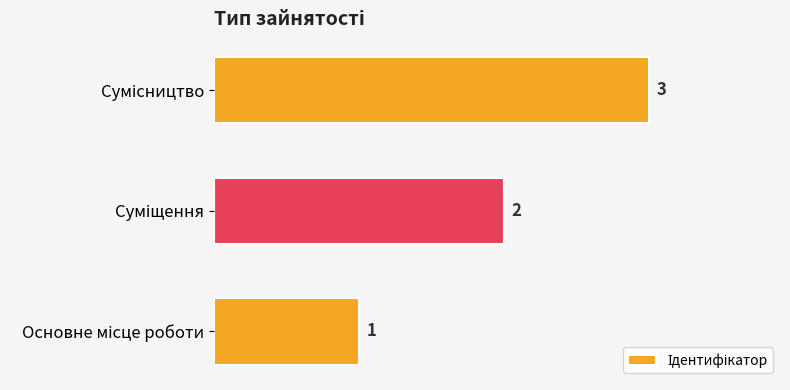

What is the average value?

2